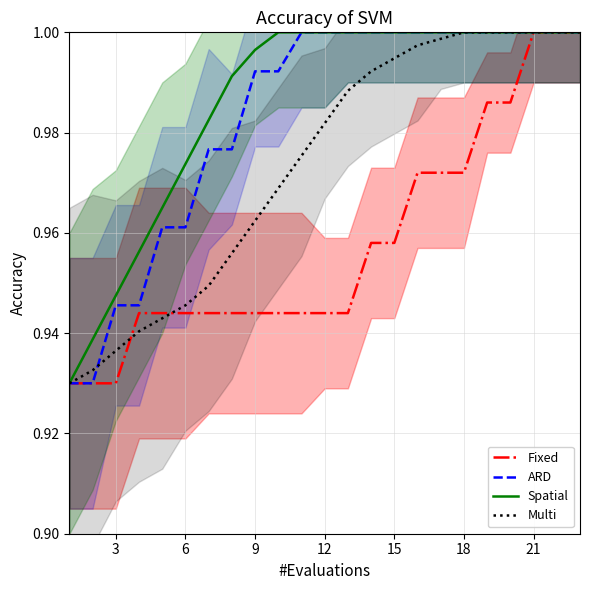

The Fixed series shows 0.4 at 6. True or false?

False